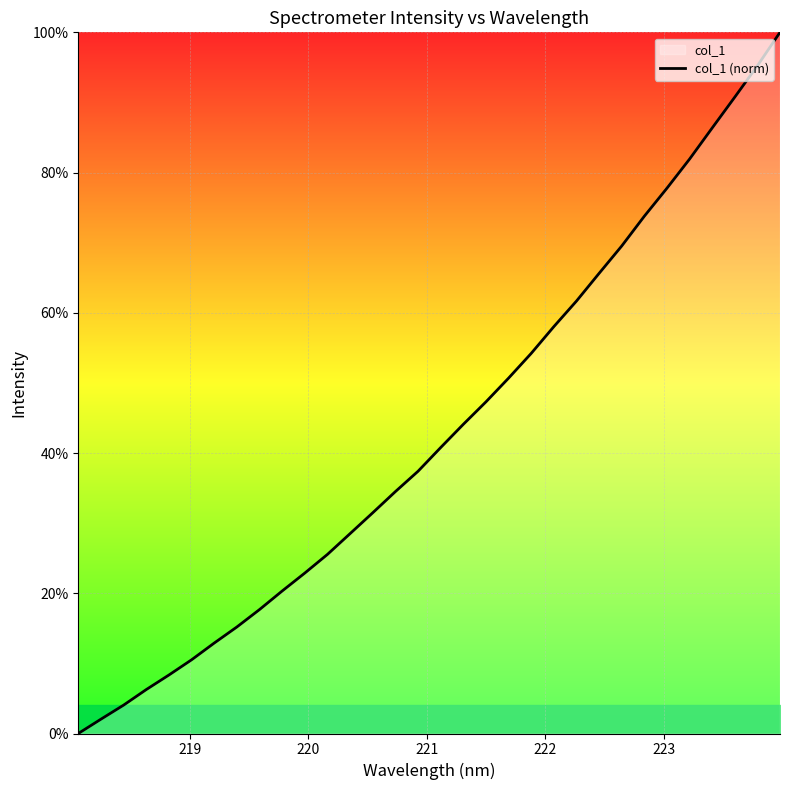

How many data points does each series have?

32